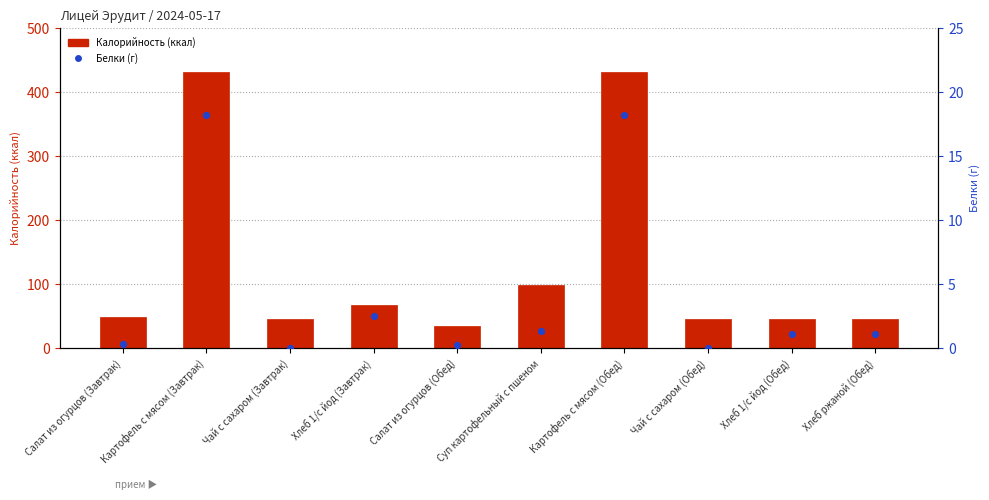

What are all the series names shown in the legend?

Калорийность (ккал), Белки (г)